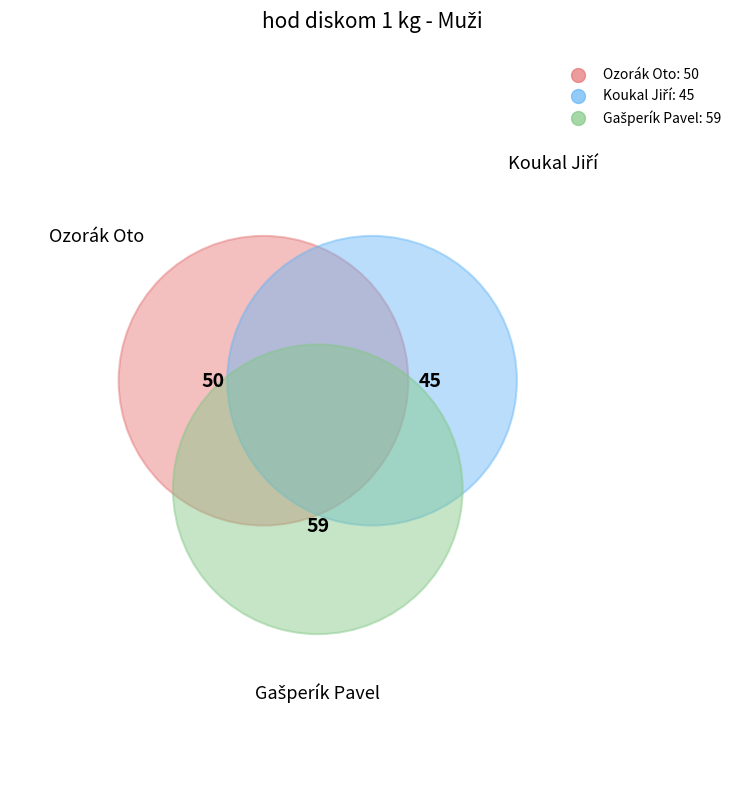

What percentage is the Ozorák Oto slice, to the nearest percent?

32%